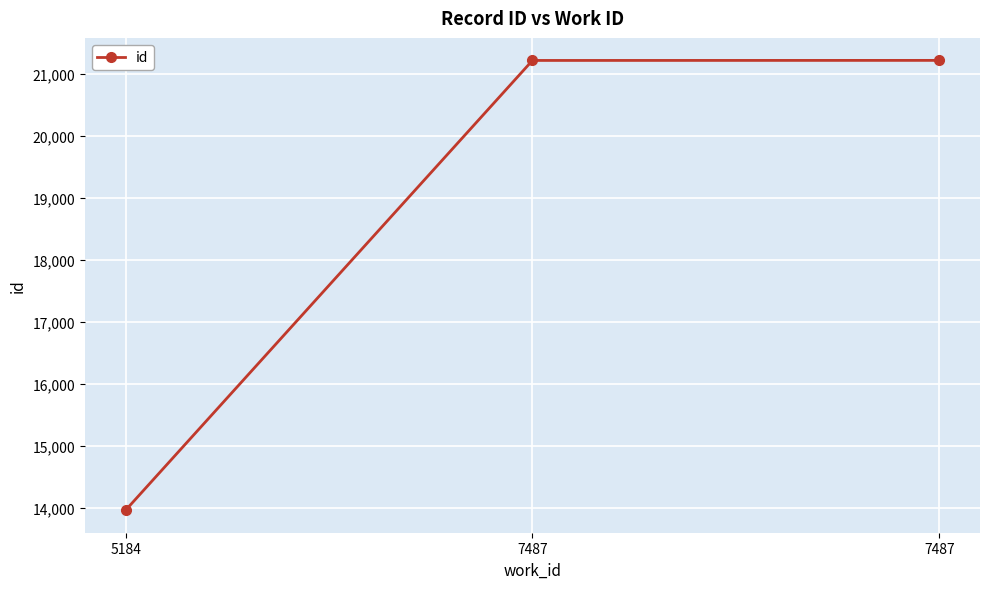

Is this an area chart (filled region under the line)?

No